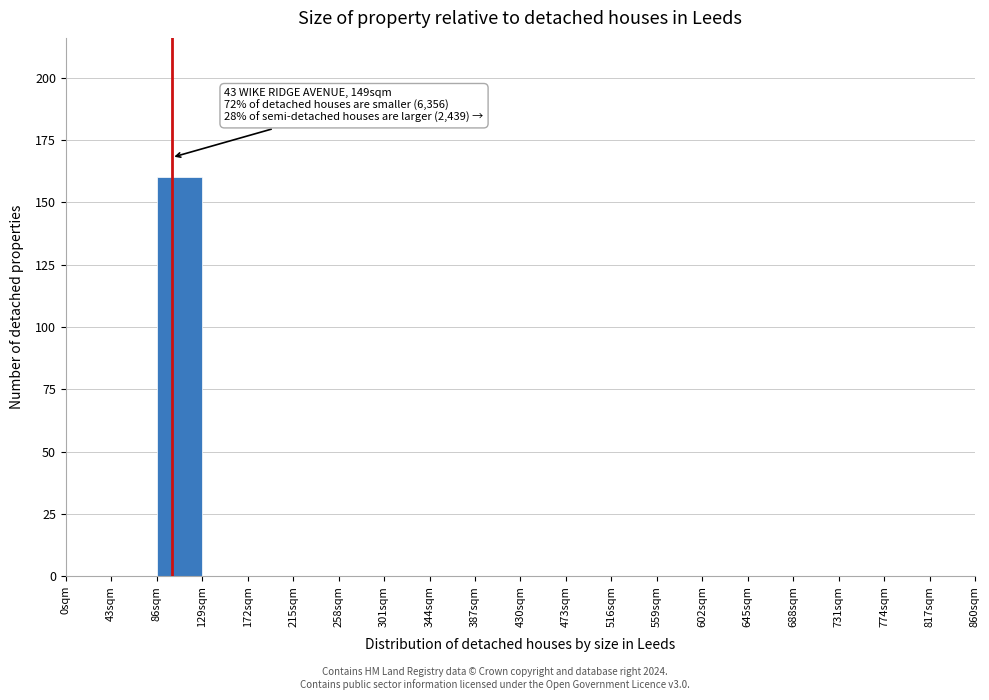

Over which range of the x-axis is the bar tallest?

86 to 129